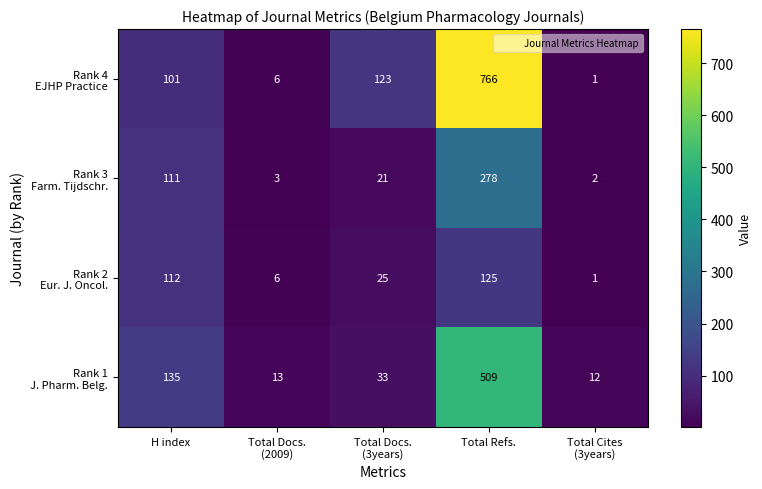

Which category has the highest value across all series?

Total Refs.